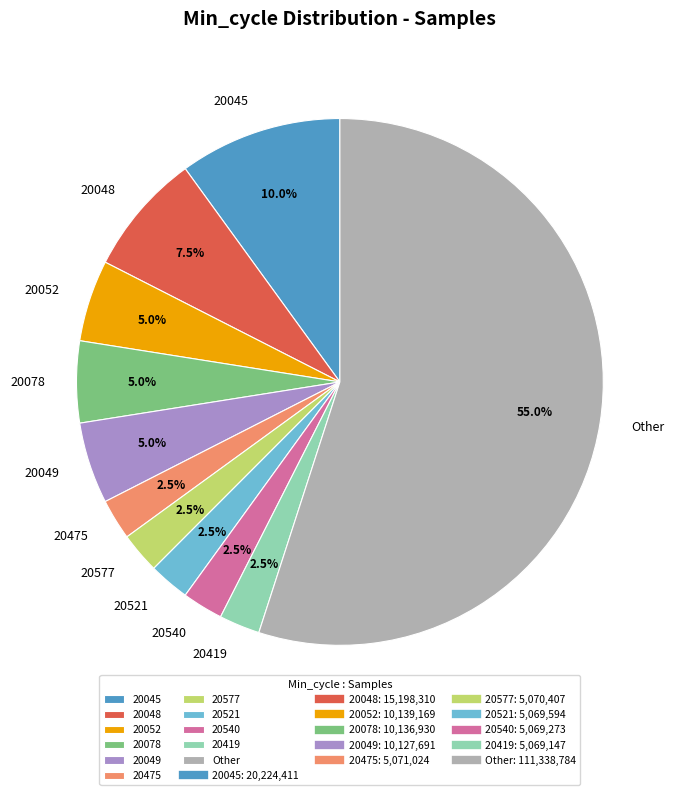

Do 20049 and 20577 together represent more than half of the pie?

No